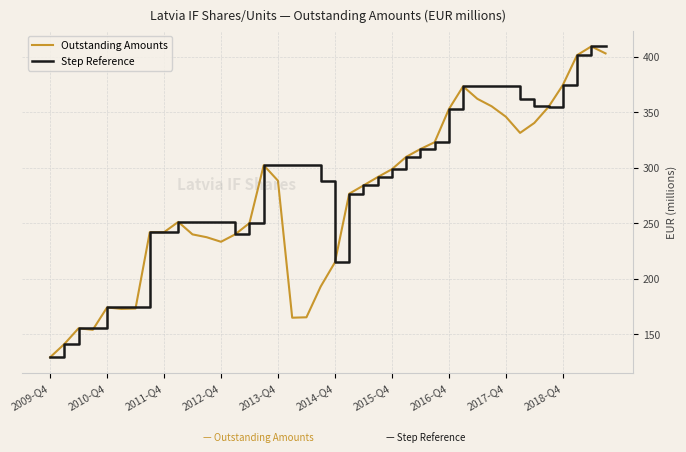

Rank the series by their average value, from lowest to highest.

Outstanding Amounts, Step Reference